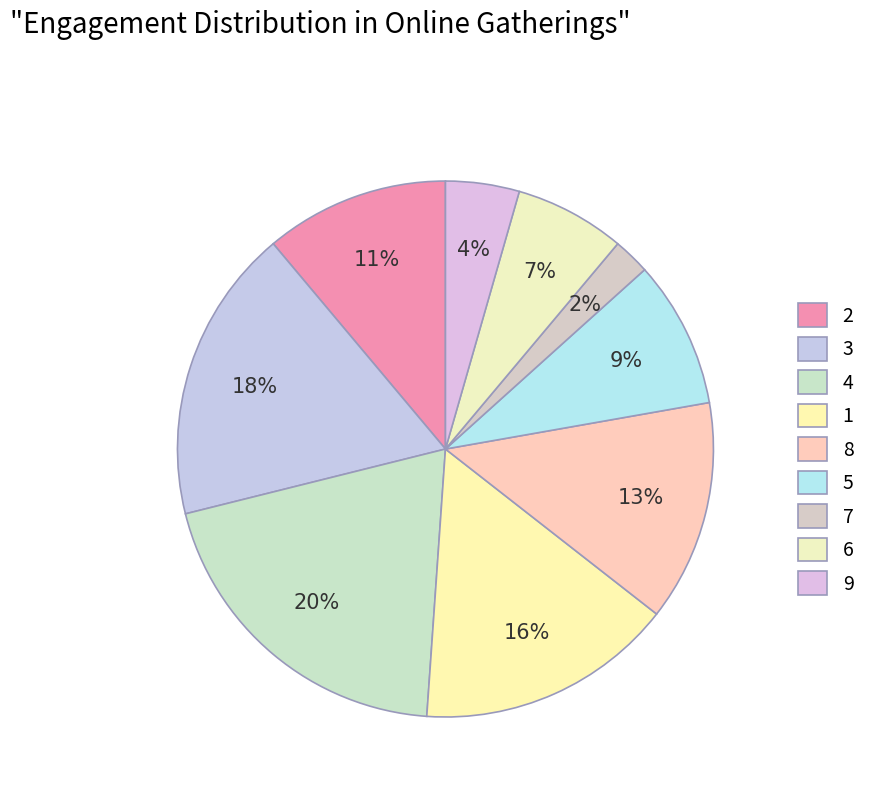

To the nearest percent, what is the average slice percentage?

11%